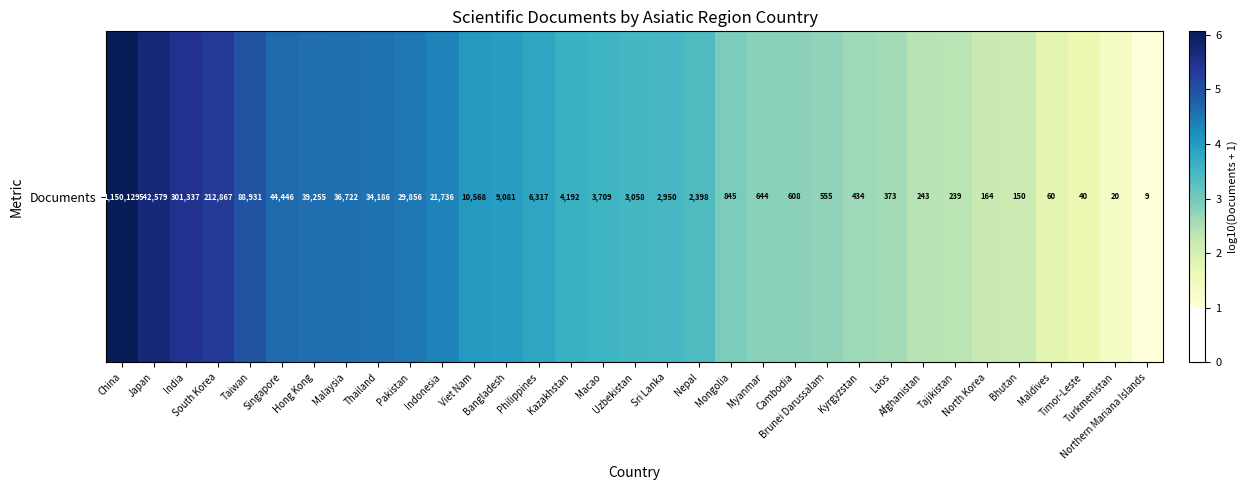

The value at Thailand is 4.5. True or false?

True